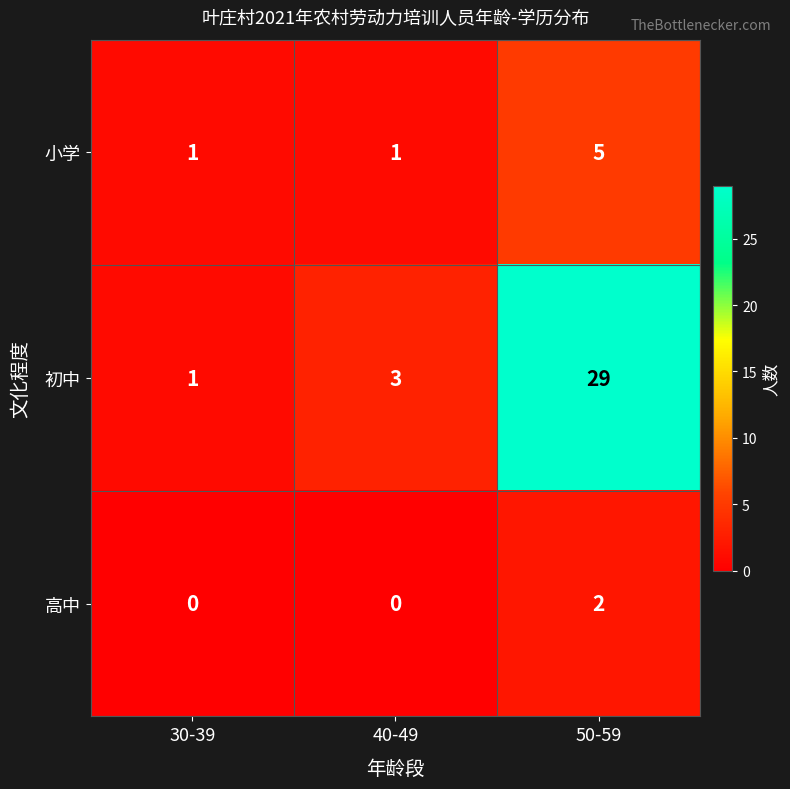

Is it true that 小学 equals 3 at 50-59?

False